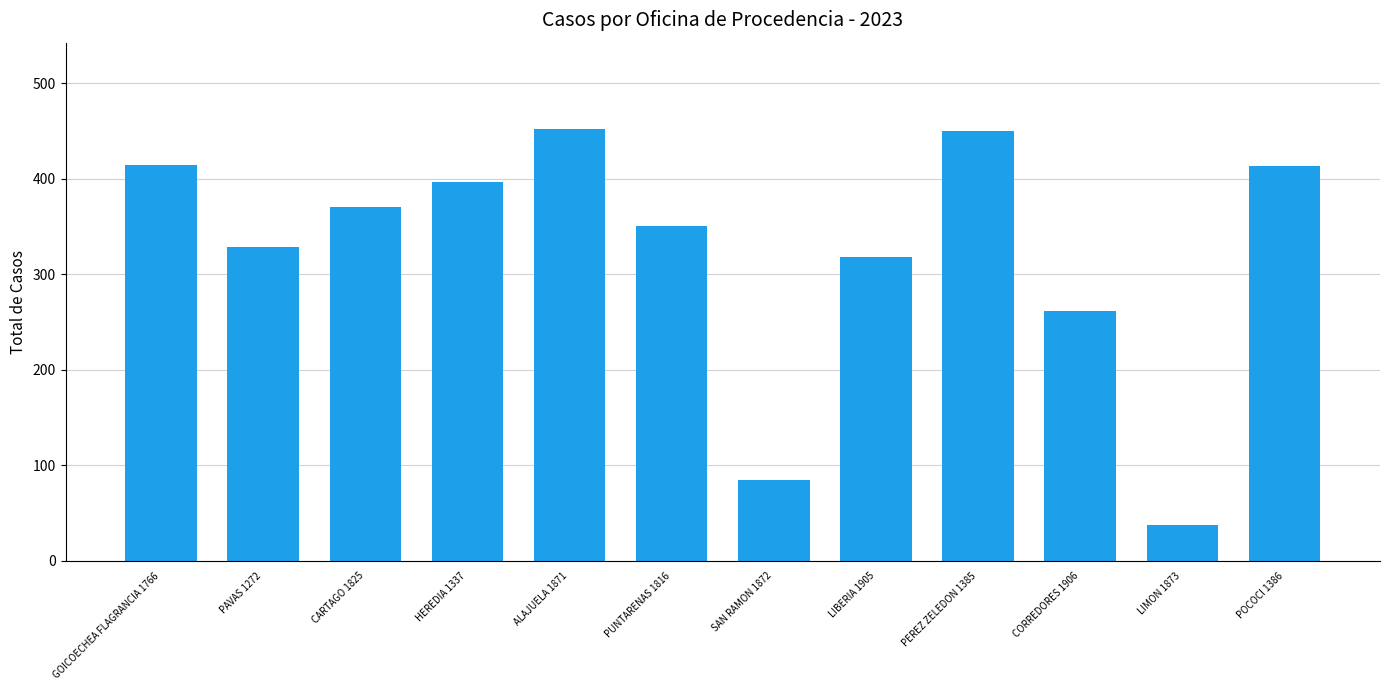

What is the sum of all values?

3879